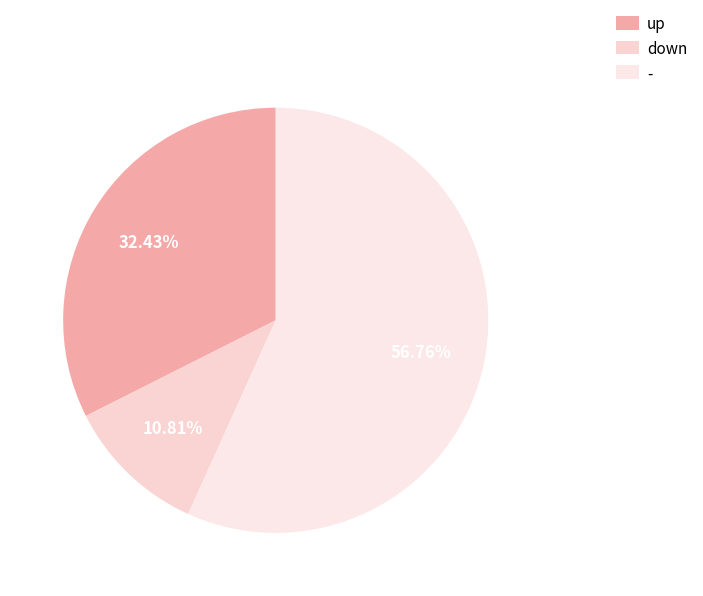

What percentage is the up slice, to the nearest percent?

32%